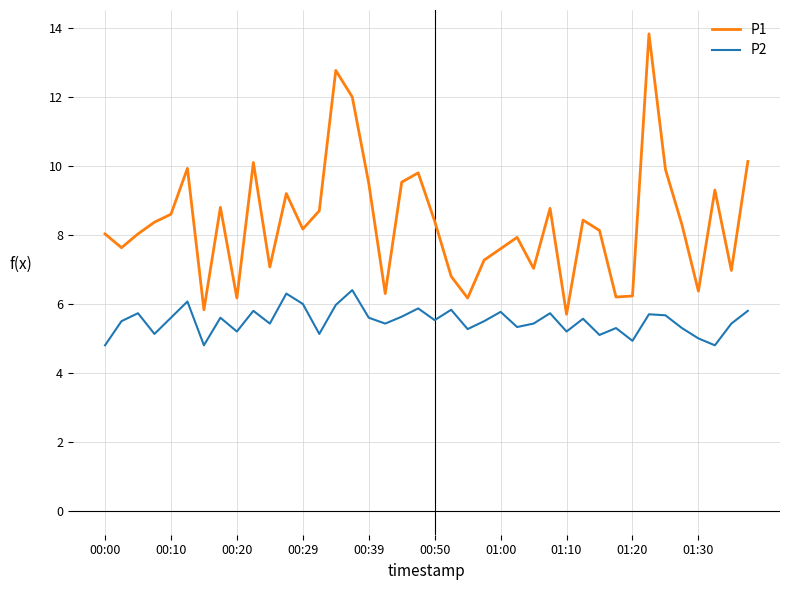

Rank the series by their maximum value, from lowest to highest.

P2, P1